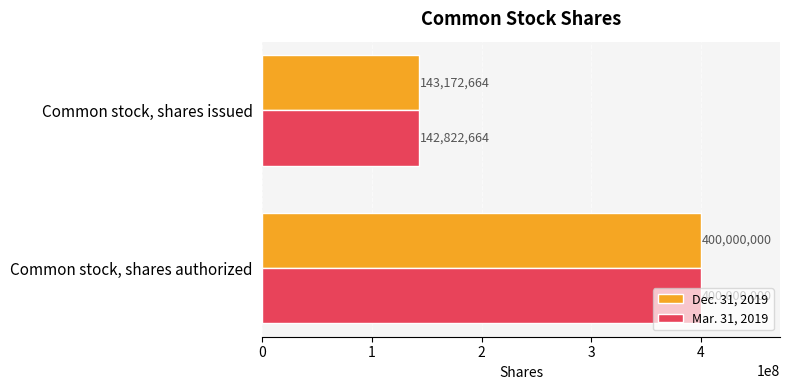

Which category has the lowest value in the Mar. 31, 2019 series?

Common stock, shares issued